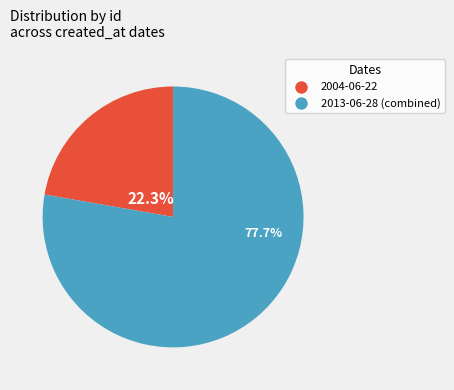

Does any single category account for the majority?

Yes